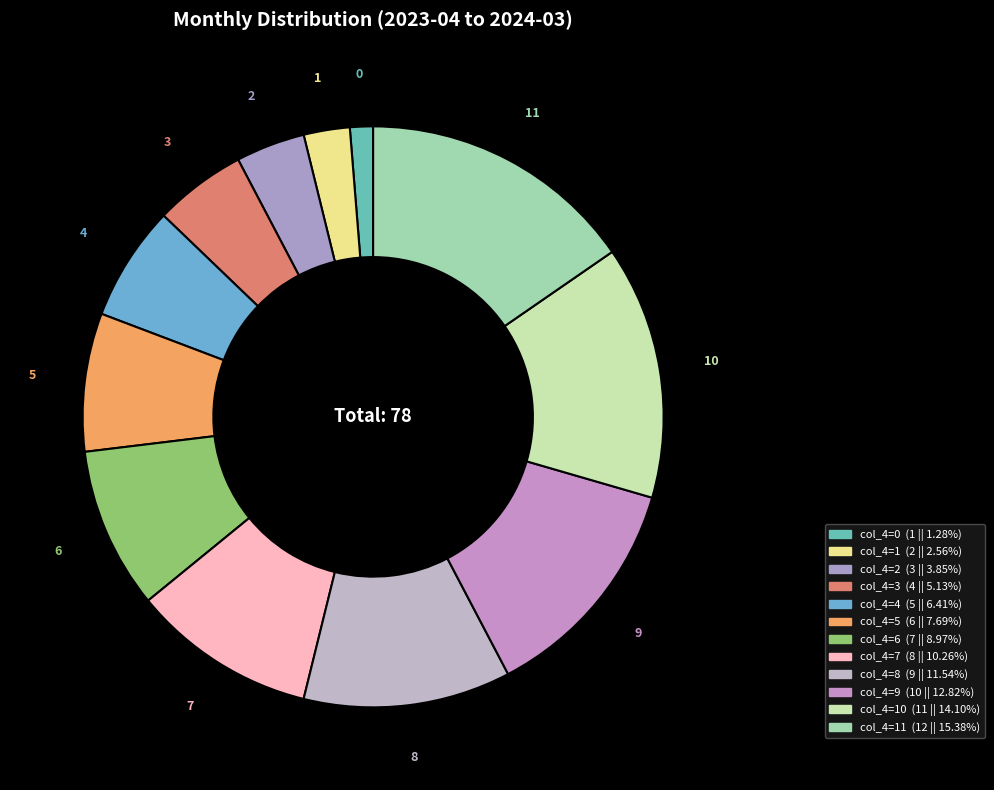

Between 10 and 6, which is larger?

10